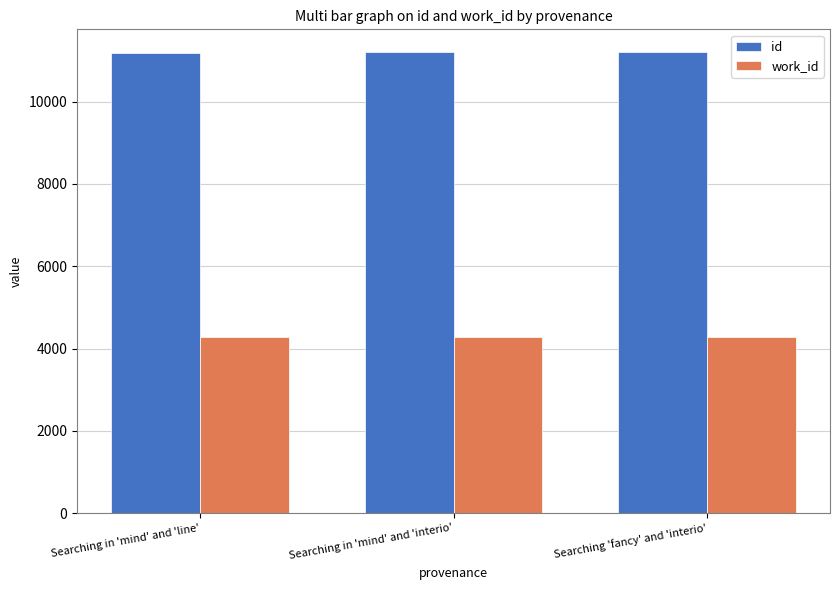

What is the minimum value for id?

11192